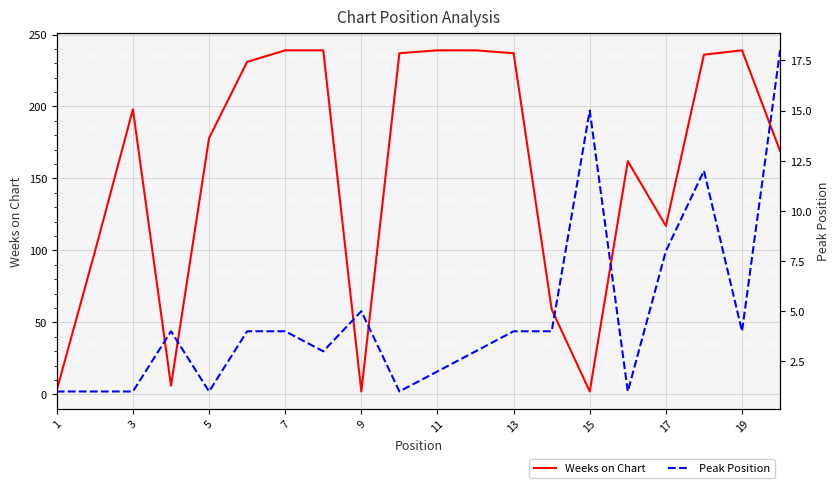

What is the maximum value shown in the chart?

239